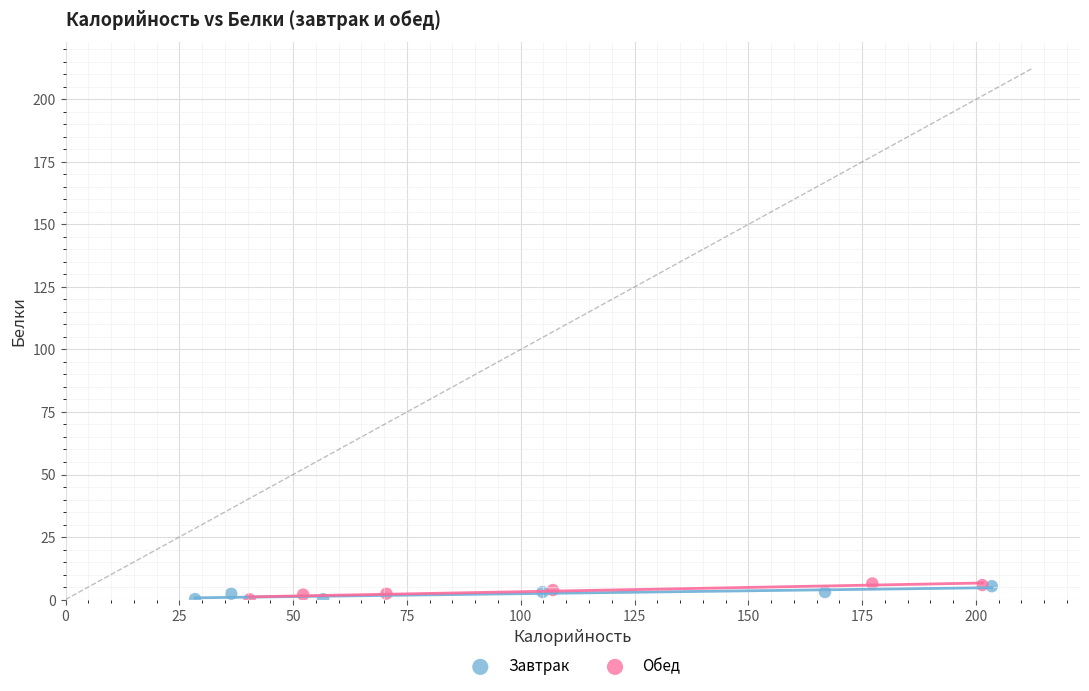

What are all the series names shown in the legend?

Завтрак, Обед